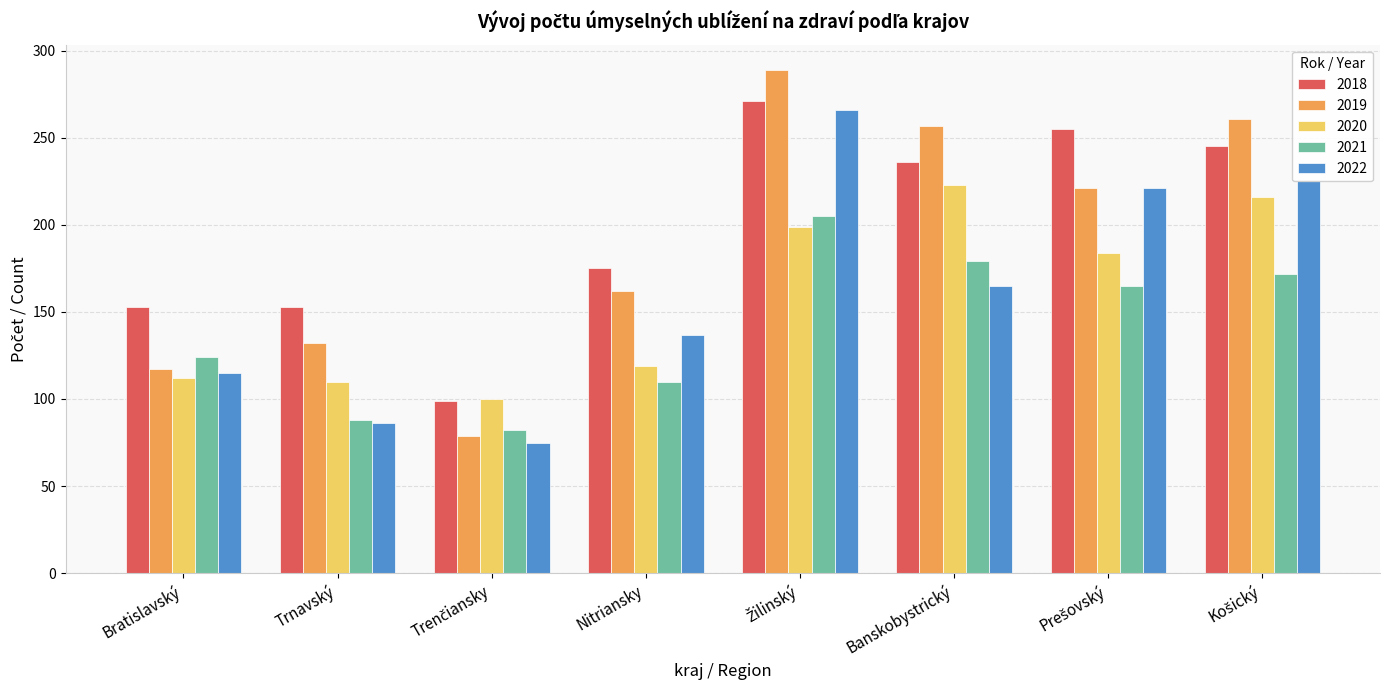

Which series has the widest spread of values?

2019